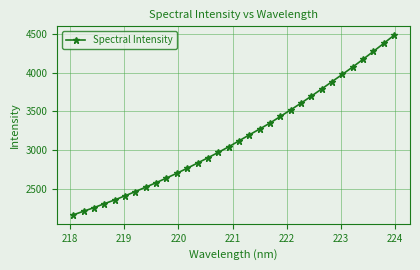

What is the smallest value displayed?

2167.3